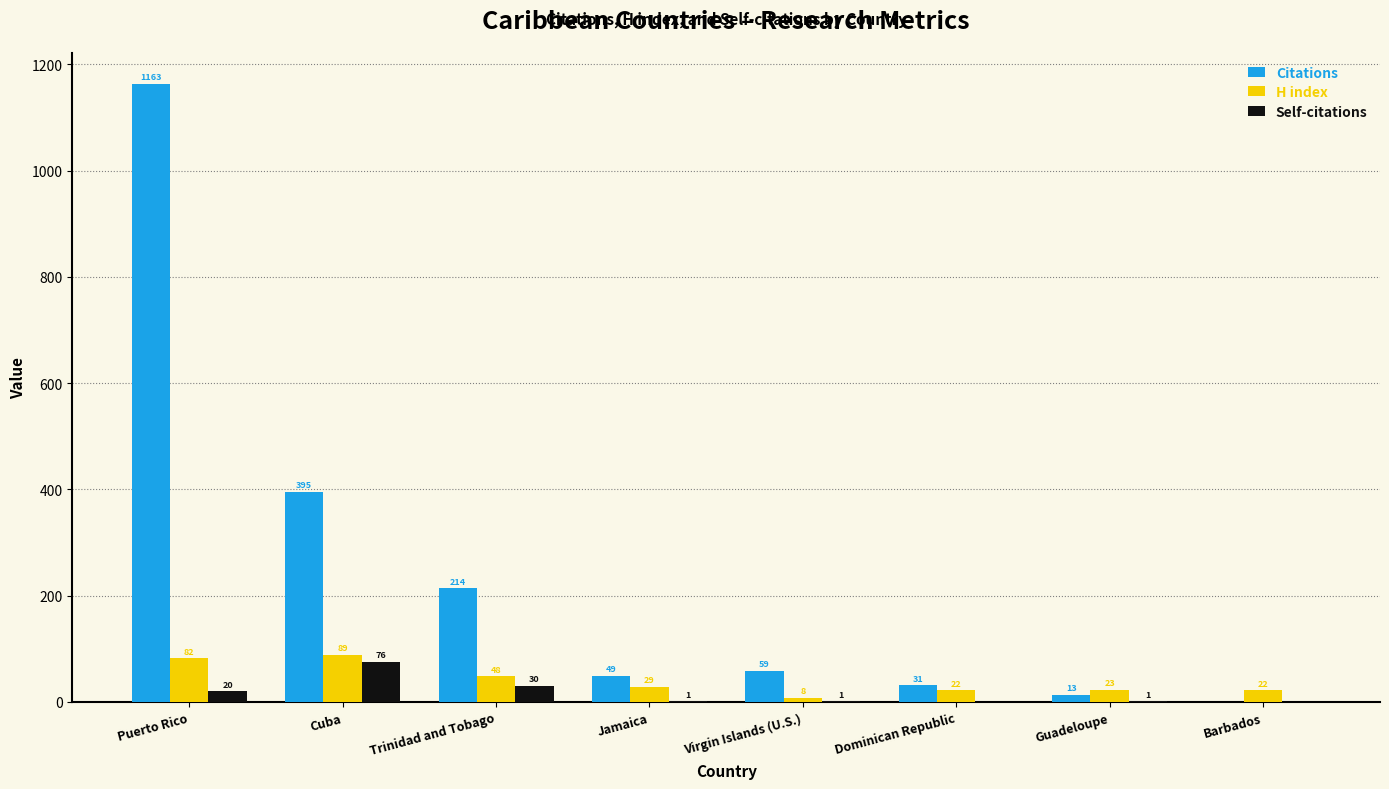

Does the chart contain stacked bars?

No